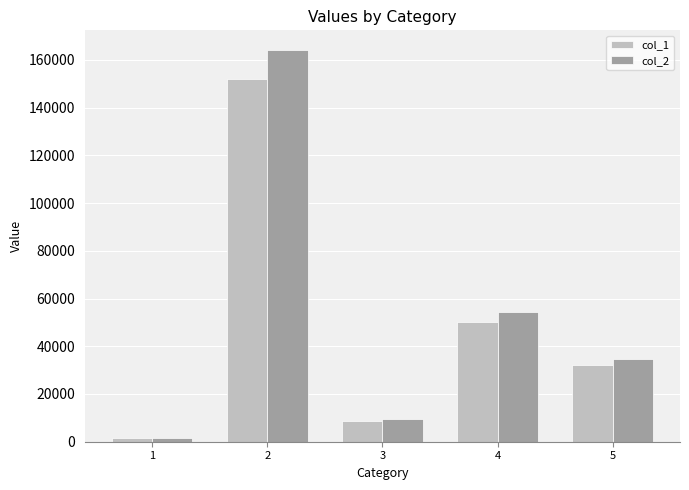

What is the smallest value displayed?

1400